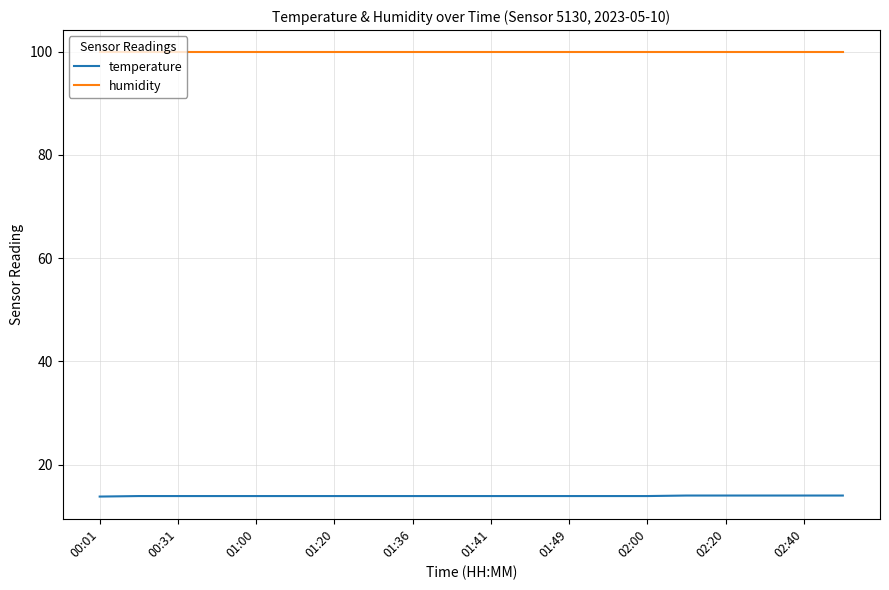

What is the difference between the maximum and second lowest values in the temperature series?

0.1